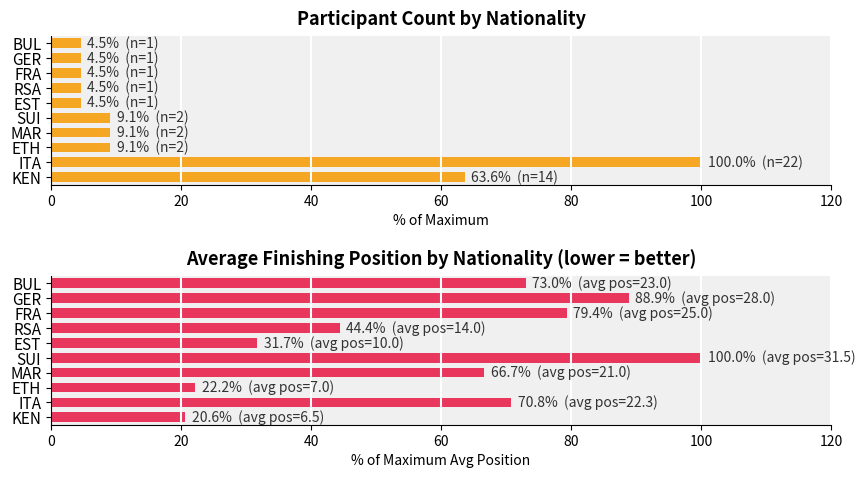

List the series in order of their peak value, highest first.

Participant Count (% of max), Avg Position (% of max)